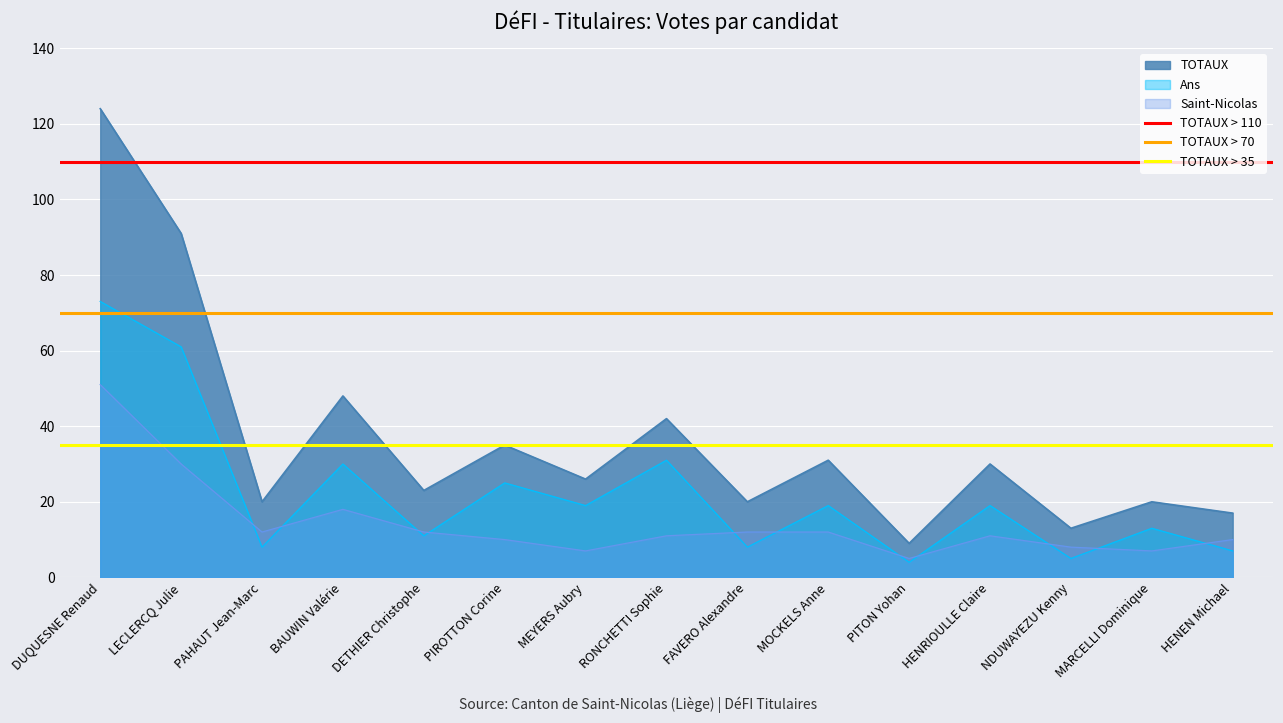

What is the lowest value of the TOTAUX > 70 series?

70